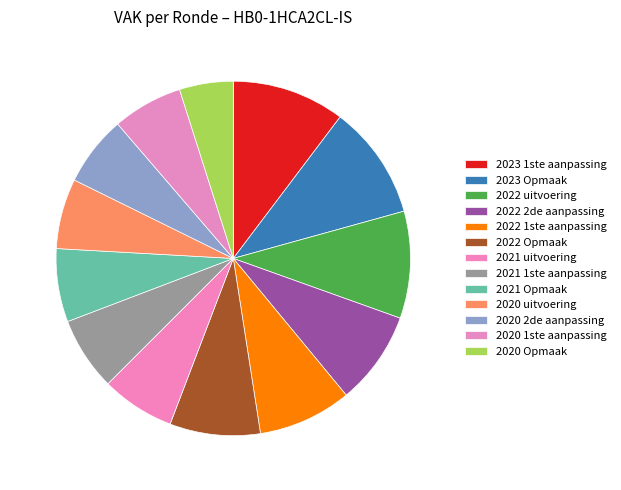

What is the smallest slice in the pie chart?

2020 Opmaak